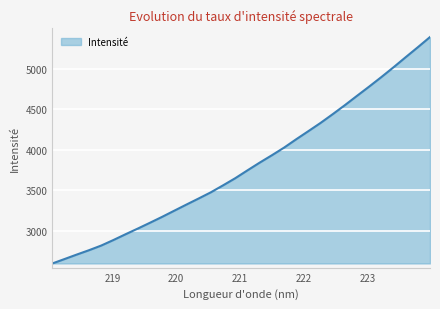

What is the greatest value displayed?

5391.3